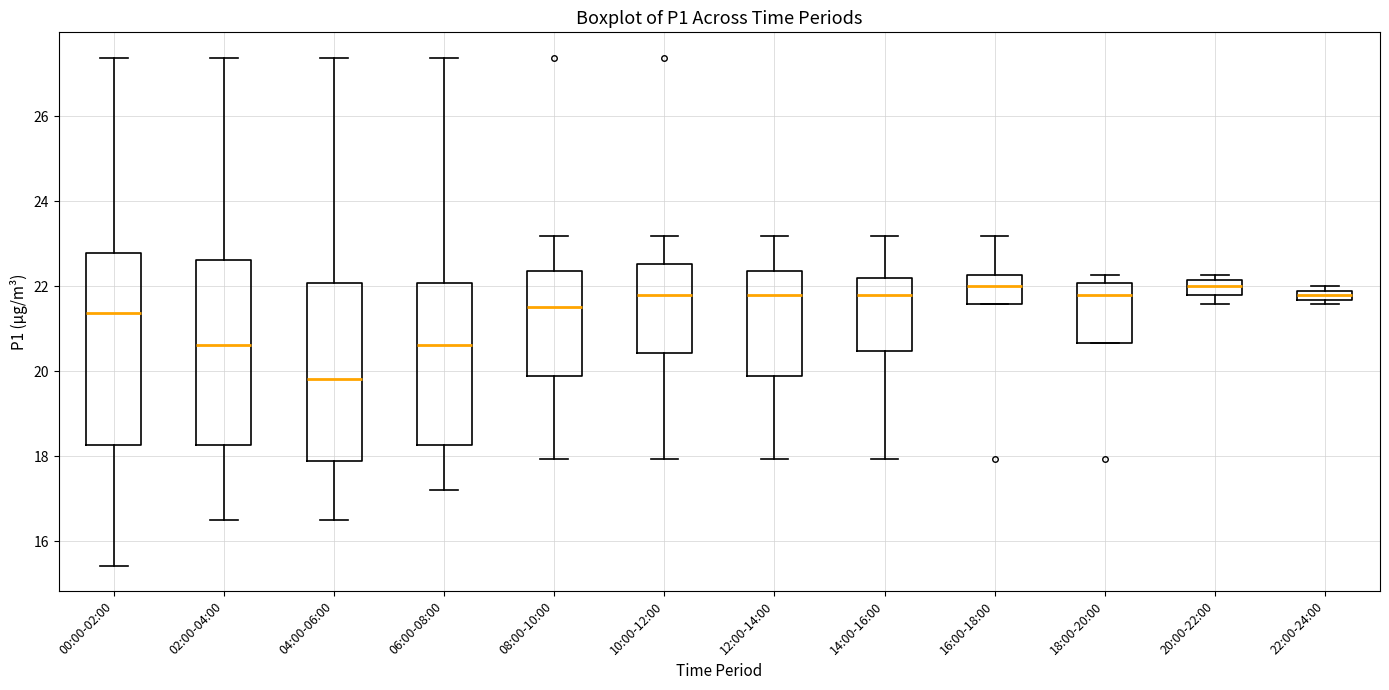

Which box has the lowest median line?

04:00-06:00